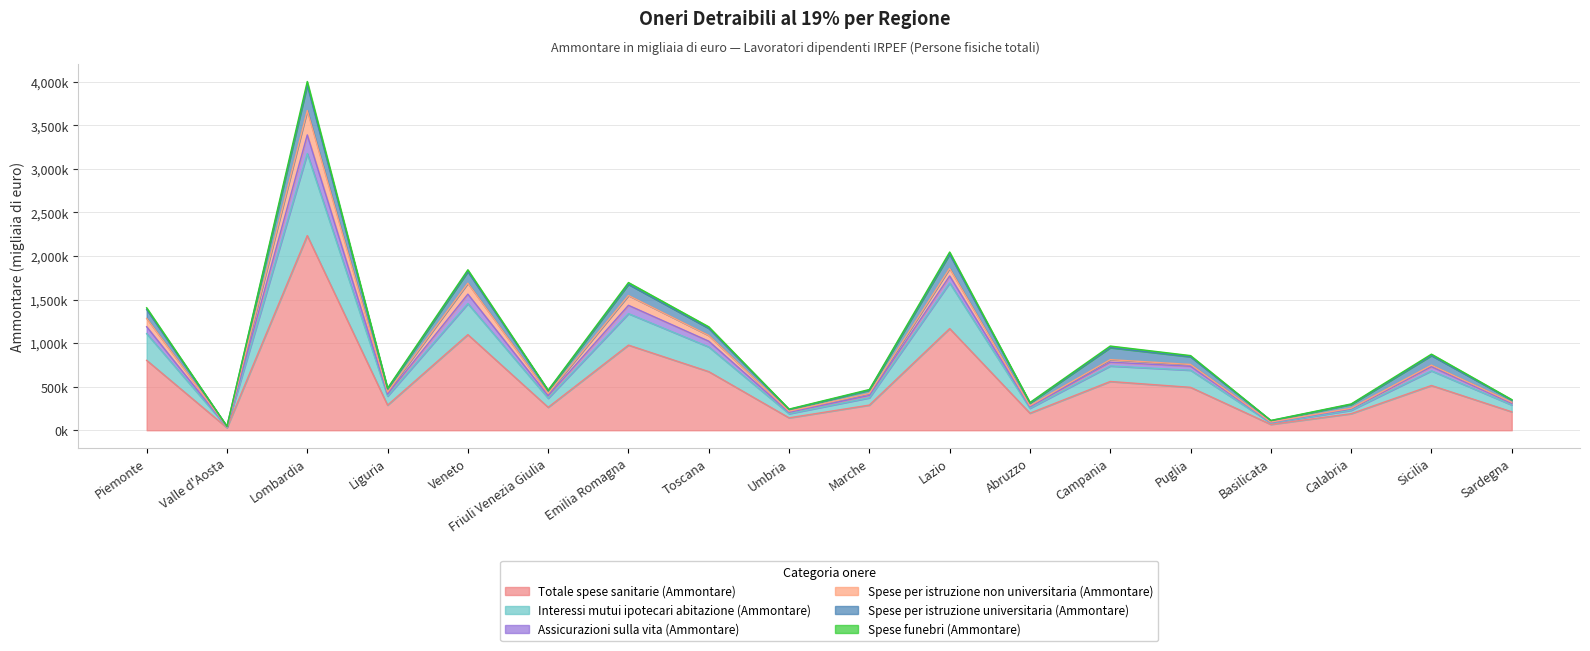

How many categories are shown in the chart?

18